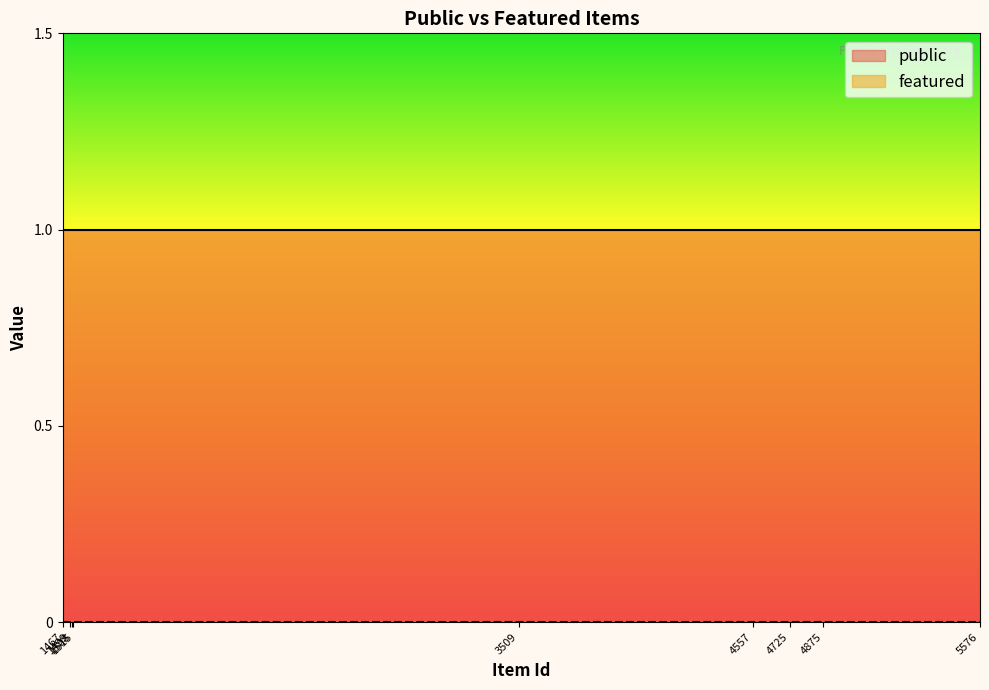

The featured series shows 0 at 1512. True or false?

True